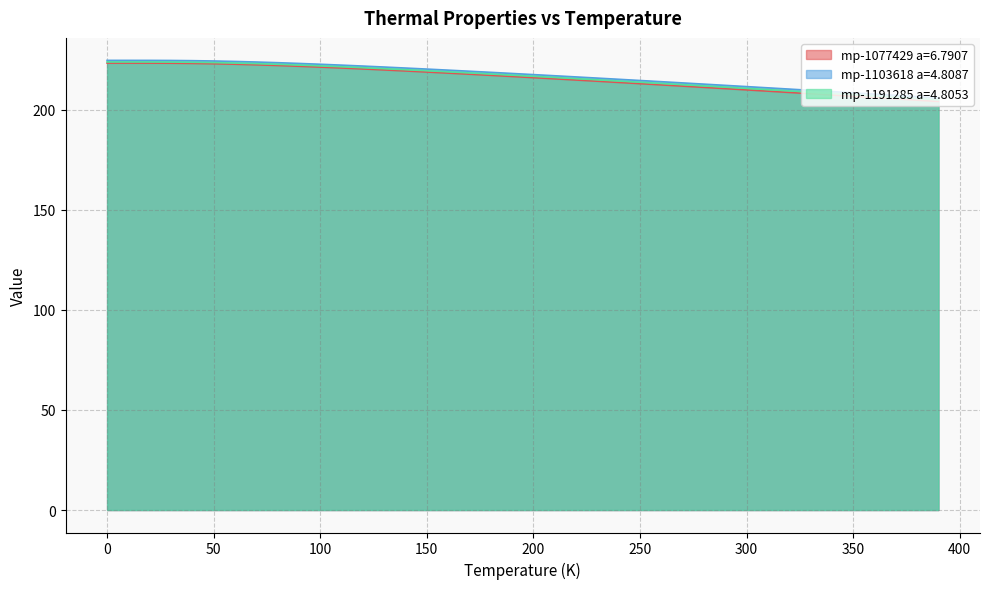

Reading left to right, what are all the values shown in this chart?

mp-1077429 a=6.7907: 0.0=223.3	10.0=223.3	20.0=223.3	30.0=223.2	40.0=223.1	50.0=223.0	60.0=222.7	70.0=222.4	80.0=222.1	90.0=221.7	100.0=221.3	110.0=220.8	120.0=220.4	130.0=219.9	140.0=219.4	150.0=218.8	160.0=218.3	170.0=217.7	180.0=217.2	190.0=216.6	200.0=216.0	210.0=215.4	220.0=214.8	230.0=214.2	240.0=213.6	250.0=213.0	260.0=212.4	270.0=211.8	280.0=211.2	290.0=210.5	300.0=209.9	310.0=209.3	320.0=208.6	330.0=208.0	340.0=207.4	350.0=206.7	360.0=206.1	370.0=205.4	380.0=204.8	390.0=204.1
mp-1103618 a=4.8087: 0.0=224.6	10.0=224.6	20.0=224.6	30.0=224.6	40.0=224.5	50.0=224.3	60.0=224.1	70.0=223.8	80.0=223.5	90.0=223.1	100.0=222.7	110.0=222.3	120.0=221.8	130.0=221.3	140.0=220.8	150.0=220.3	160.0=219.8	170.0=219.2	180.0=218.7	190.0=218.1	200.0=217.5	210.0=217.0	220.0=216.4	230.0=215.8	240.0=215.2	250.0=214.6	260.0=214.0	270.0=213.4	280.0=212.8	290.0=212.2	300.0=211.5	310.0=210.9	320.0=210.3	330.0=209.7	340.0=209.0	350.0=208.4	360.0=207.8	370.0=207.1	380.0=206.5	390.0=205.9
mp-1191285 a=4.8053: 0.0=223.8	10.0=223.8	20.0=223.8	30.0=223.8	40.0=223.7	50.0=223.5	60.0=223.3	70.0=223.0	80.0=222.7	90.0=222.3	100.0=221.9	110.0=221.4	120.0=221.0	130.0=220.5	140.0=220.0	150.0=219.5	160.0=218.9	170.0=218.4	180.0=217.8	190.0=217.3	200.0=216.7	210.0=216.1	220.0=215.5	230.0=214.9	240.0=214.3	250.0=213.7	260.0=213.1	270.0=212.5	280.0=211.9	290.0=211.3	300.0=210.6	310.0=210.0	320.0=209.4	330.0=208.8	340.0=208.1	350.0=207.5	360.0=206.9	370.0=206.2	380.0=205.6	390.0=204.9